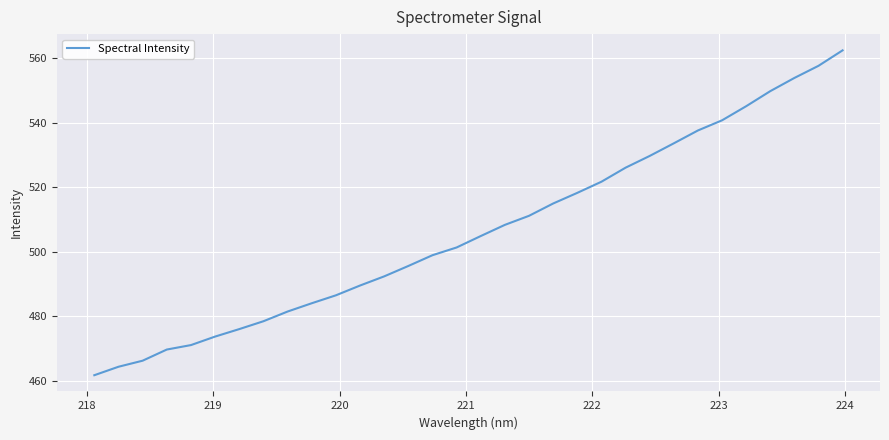

What is the minimum value shown in the chart?

461.7